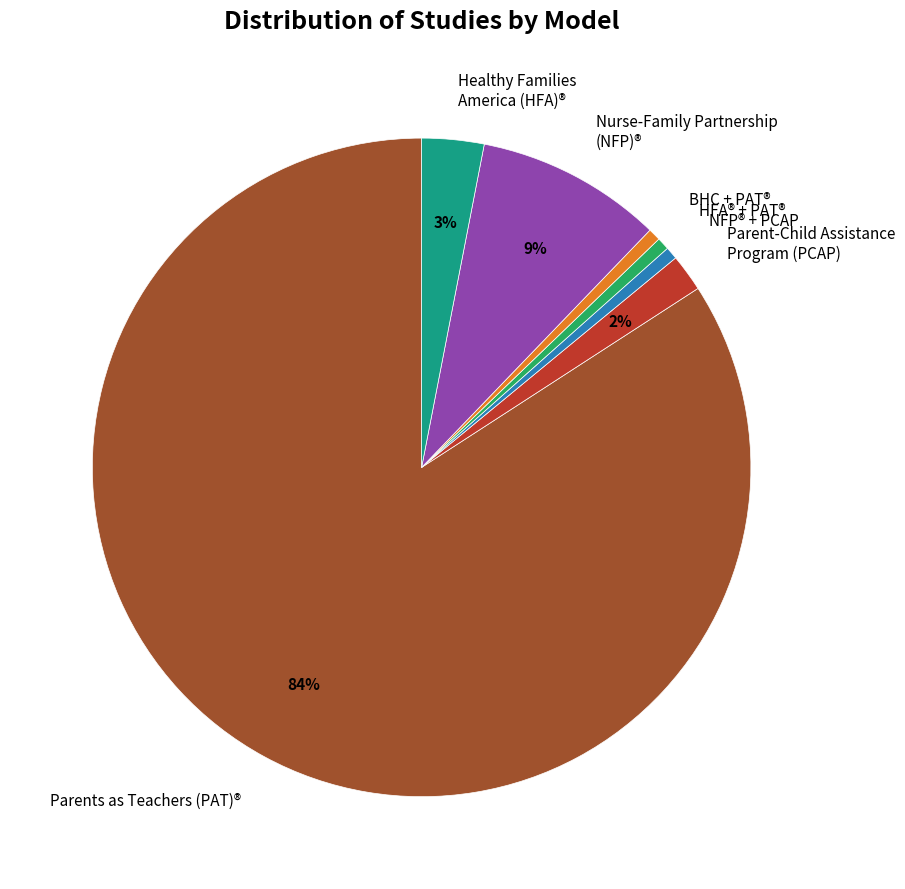

What percentage is the Nurse-Family Partnership (NFP)® slice, to the nearest percent?

9%